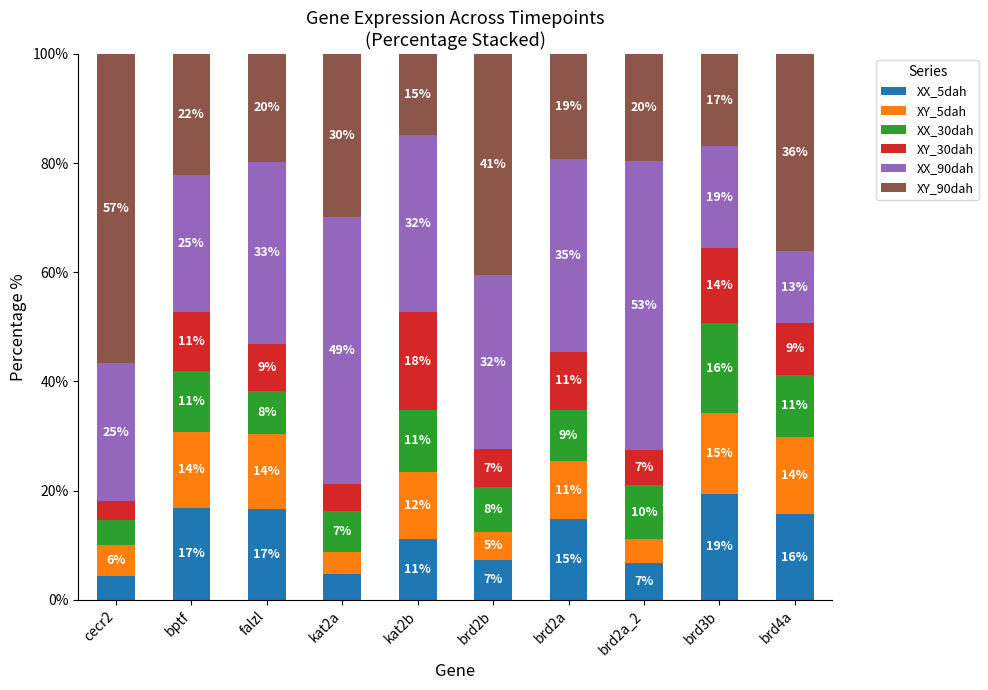

Does the chart contain any negative values?

No